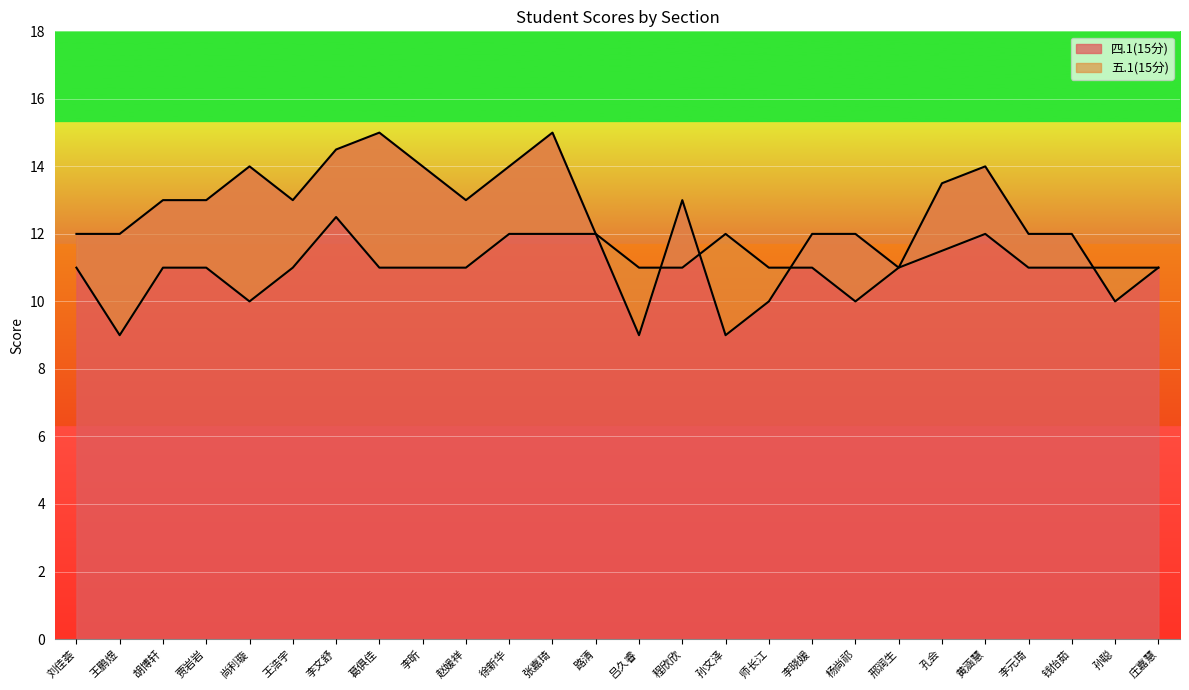

True or false: 五.1(15分) has a value of 11.5 at 孔会.

True